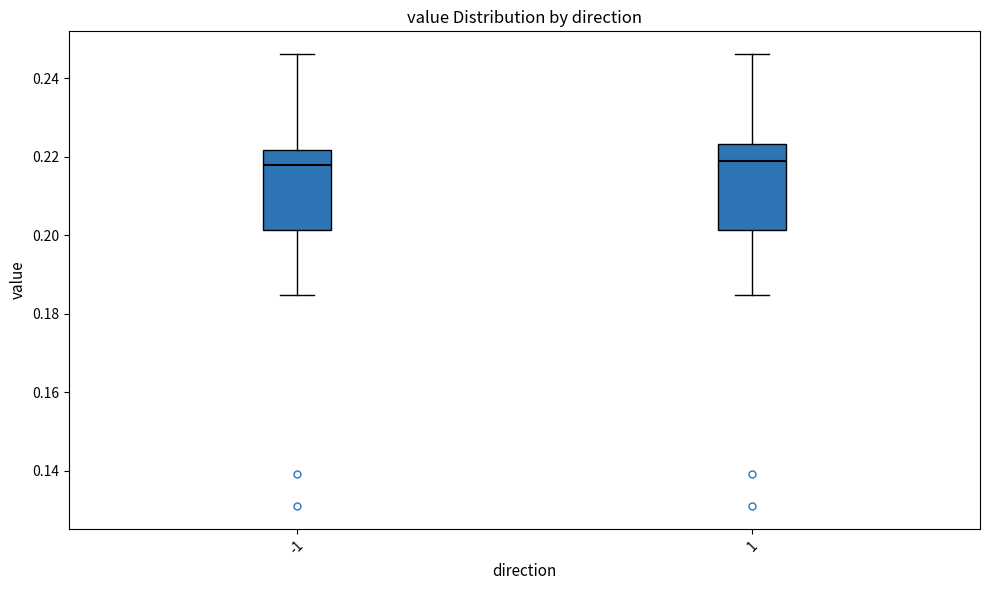

Where does the upper whisker of the box at x = 1 end on the y-axis? The values are not printed on the chart, so give them approximately, as read against the axis.

0.246